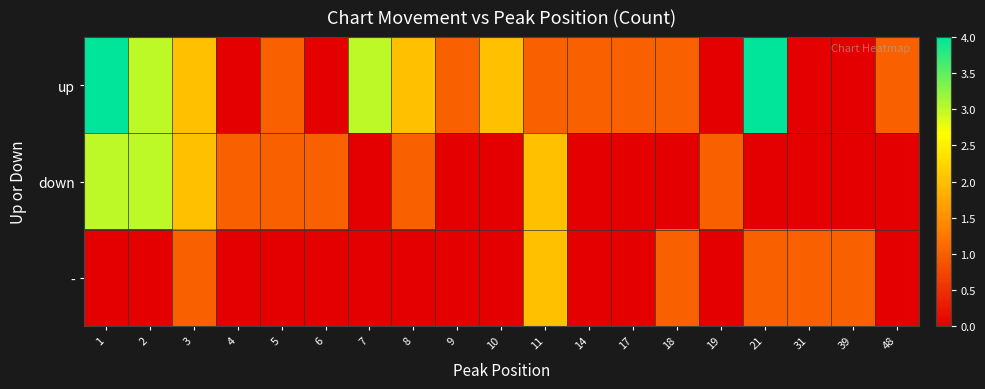

At which category is the sum across all series the highest?

1